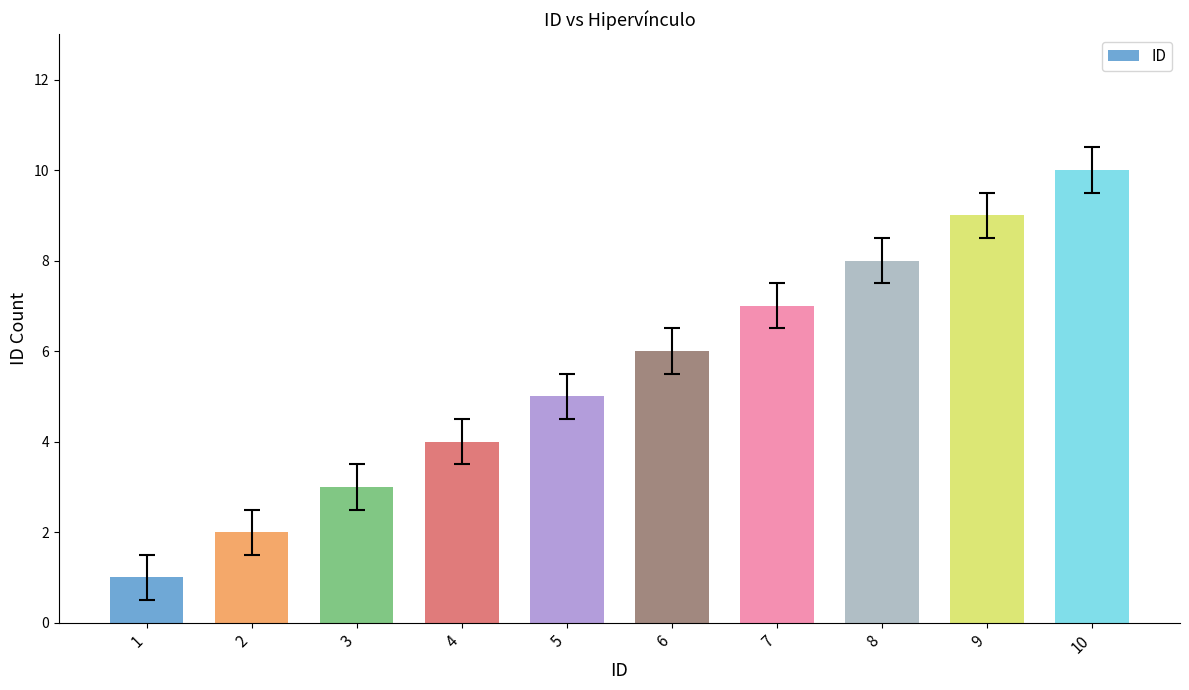

Are the bars grouped side by side (vs. stacked)?

No